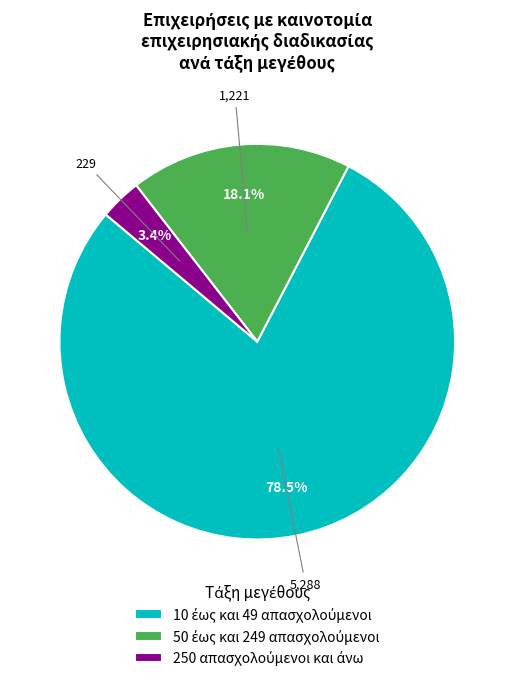

Does any single category account for the majority?

Yes